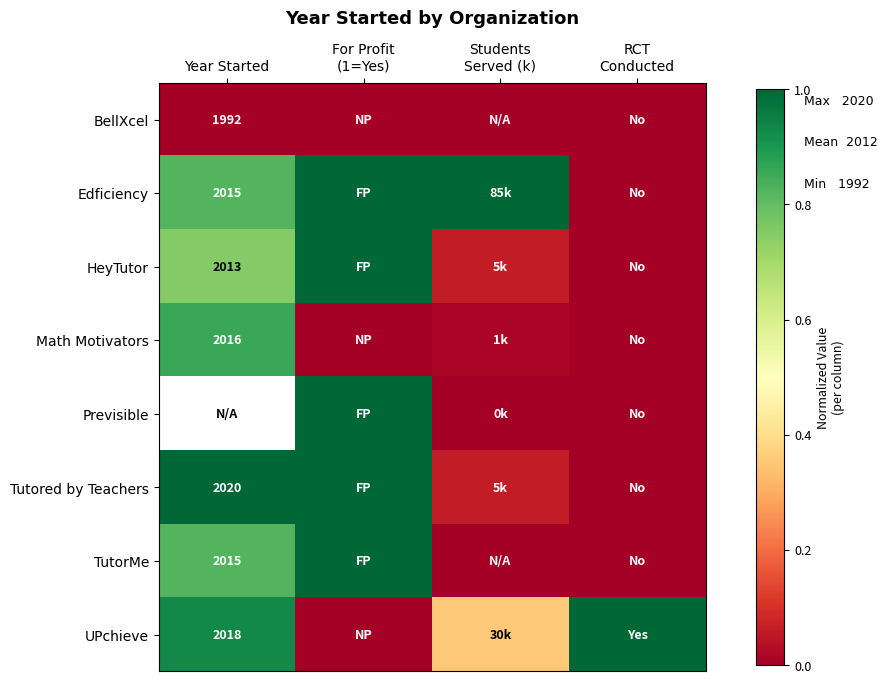

At Students Served (k), list the series in order from largest to smallest.

Edficiency, UPchieve, HeyTutor, Tutored by Teachers, Math Motivators, Previsible, BellXcel, TutorMe